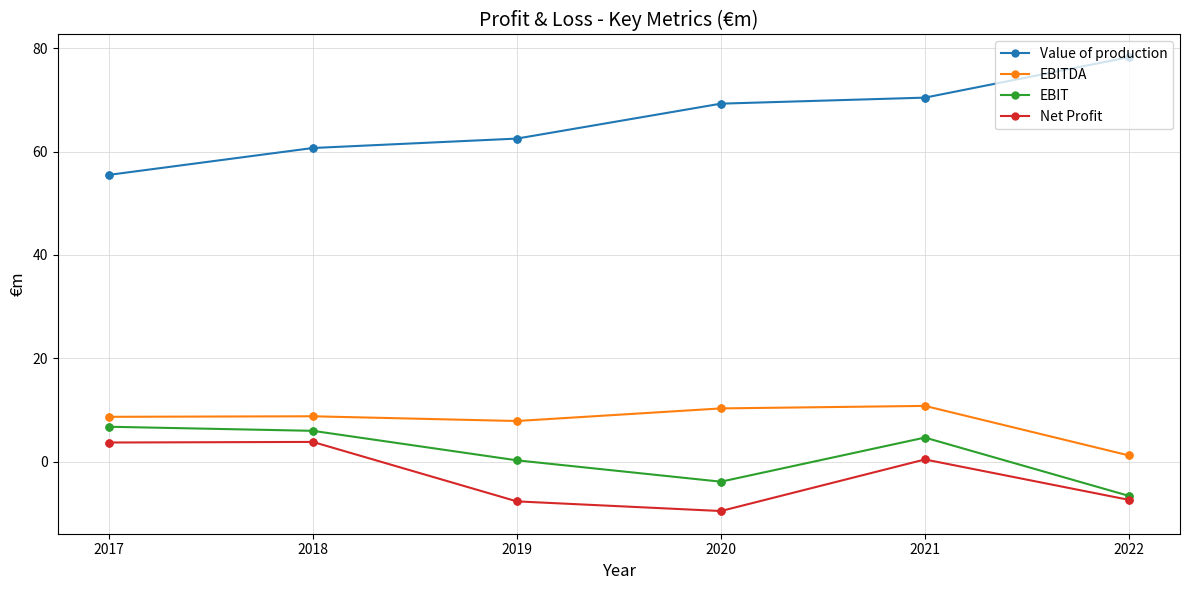

Which series has the widest spread of values?

Value of production